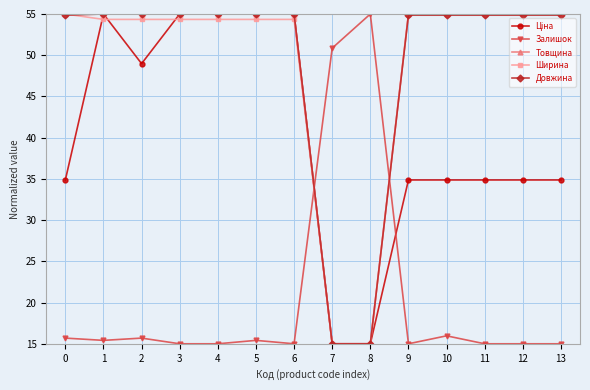

What is the sum of the Товщина values at 3 and 8?

70.0